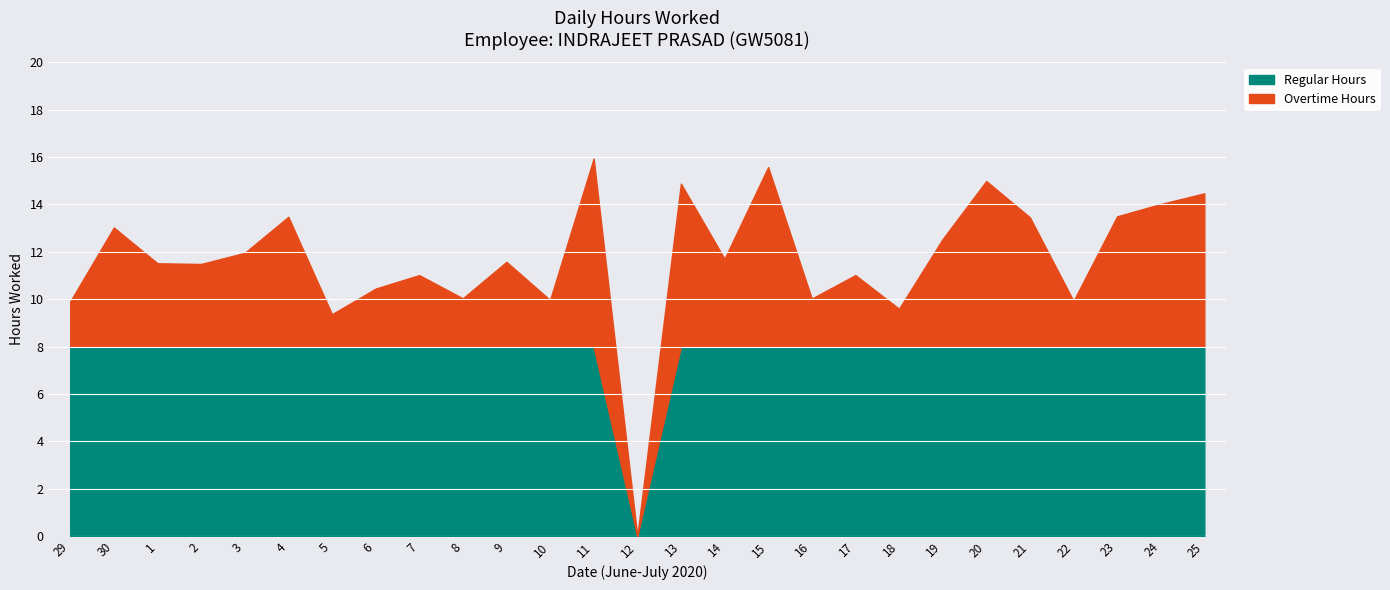

At which category does the data reach its first local valley?

2